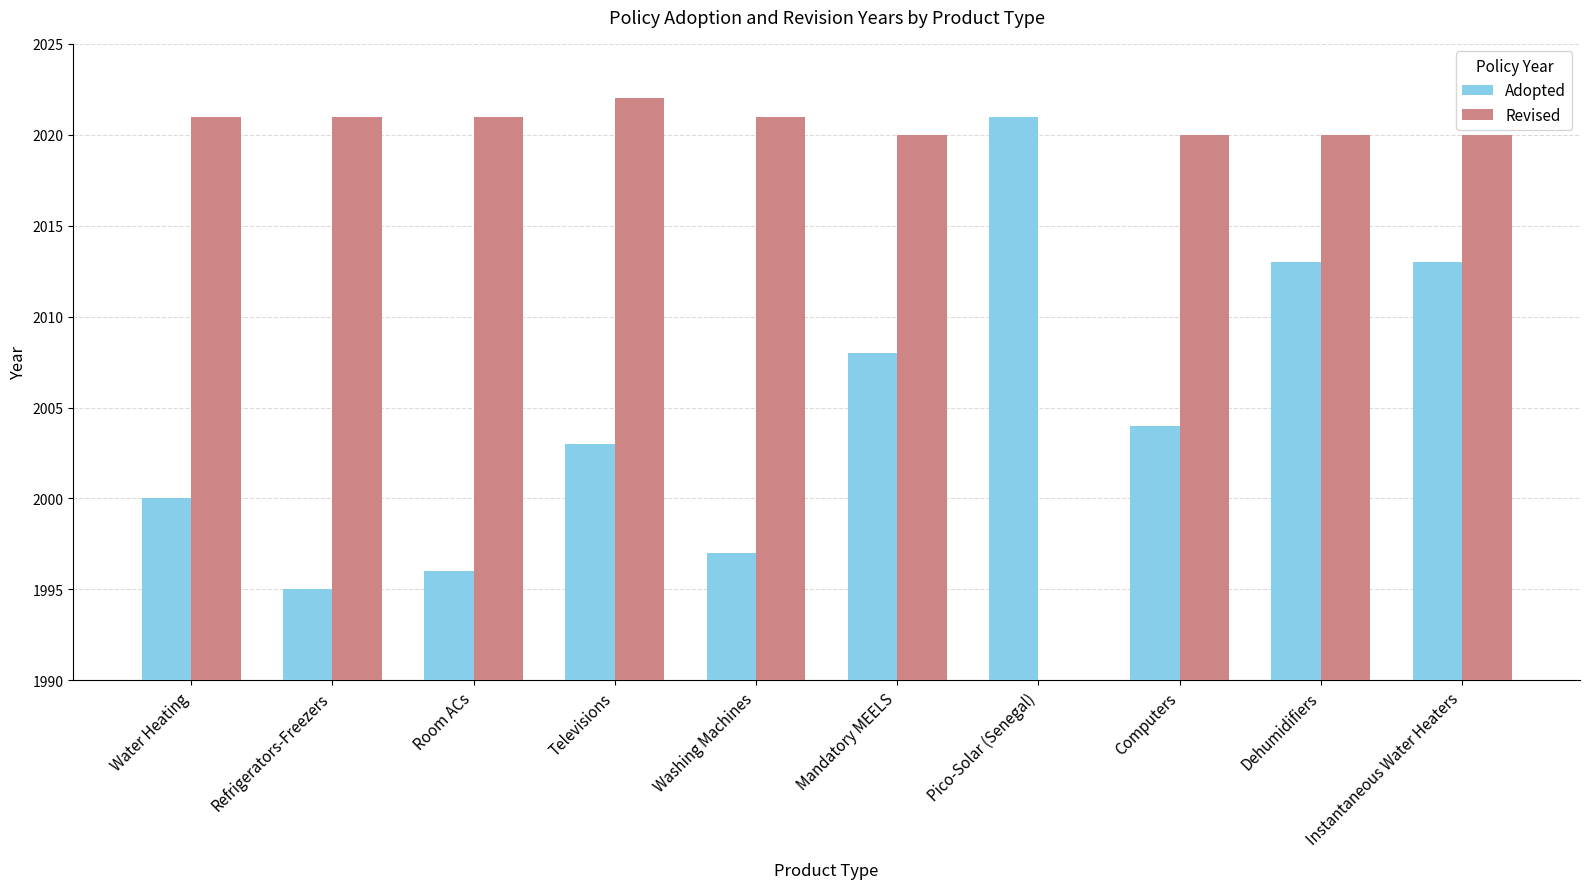

List the labels in order of Adopted value, smallest first.

Refrigerators-Freezers, Room ACs, Washing Machines, Water Heating, Televisions, Computers, Mandatory MEELS, Dehumidifiers, Instantaneous Water Heaters, Pico-Solar (Senegal)